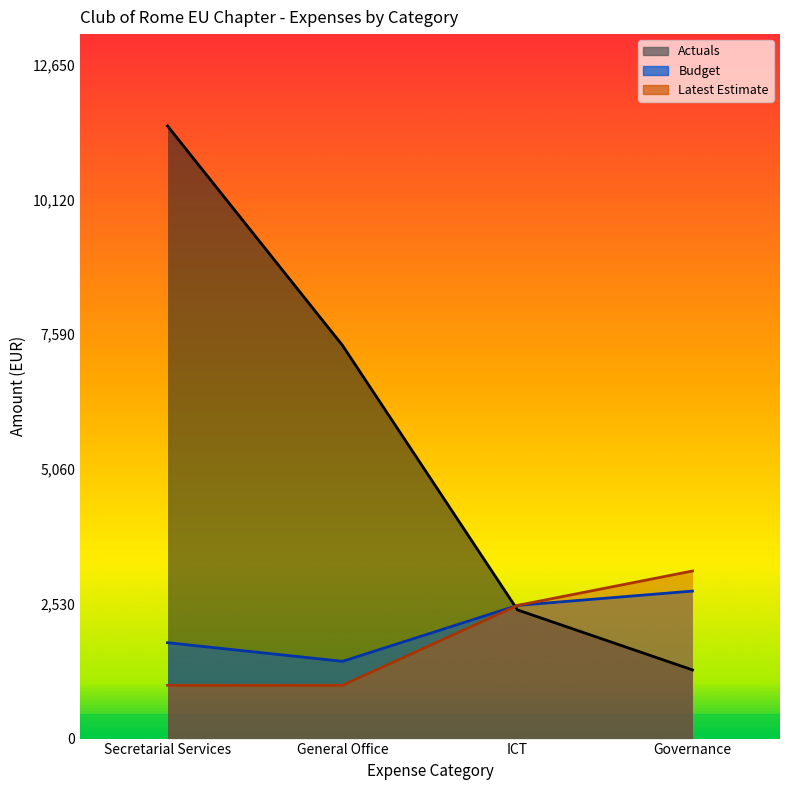

What is the value of the Budget point at the 1st from the left?

1800.0